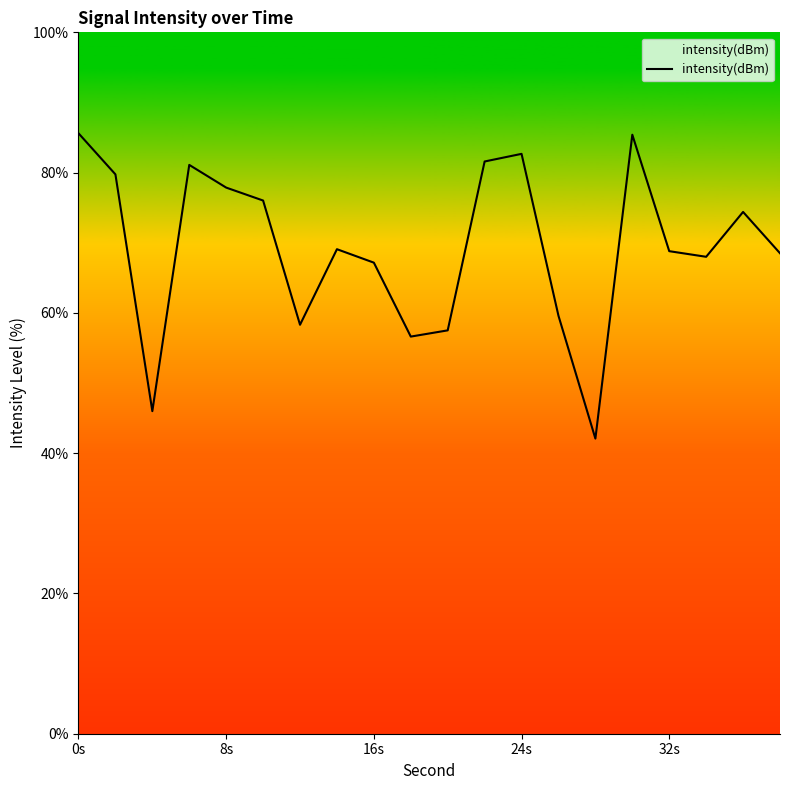

Reading left to right, extract all data points from this chart.

85.6	79.8	46.0	81.1	77.9	76.0	58.3	69.1	67.2	56.6	57.5	81.6	82.7	59.6	42.1	85.4	68.8	68.0	74.4	68.5